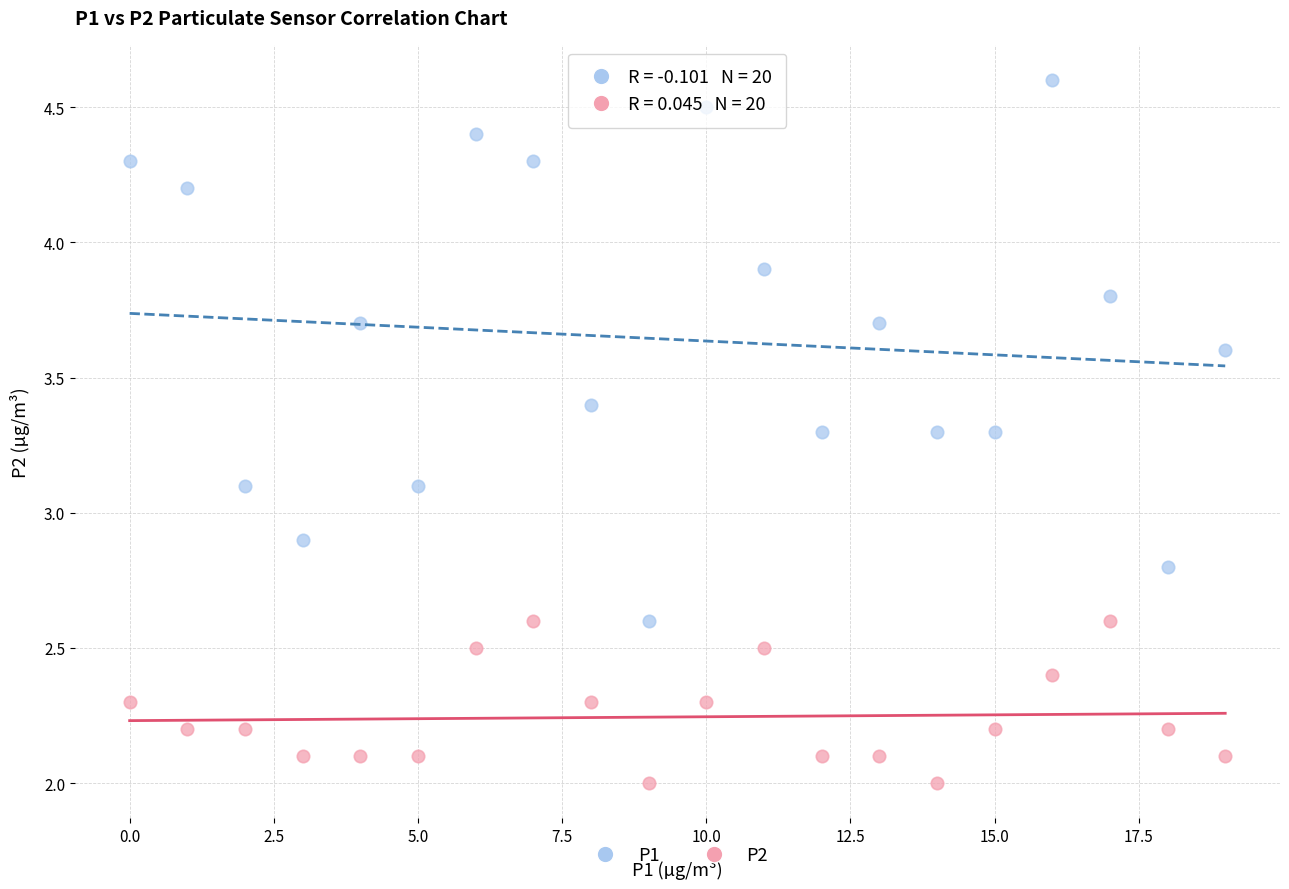

Across all data points, what is the range of Y values (max minus min)?

2.6